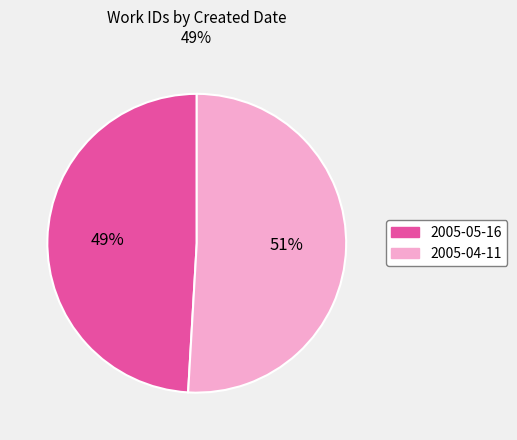

To the nearest percent, what portion does 2005-05-16 represent?

49%